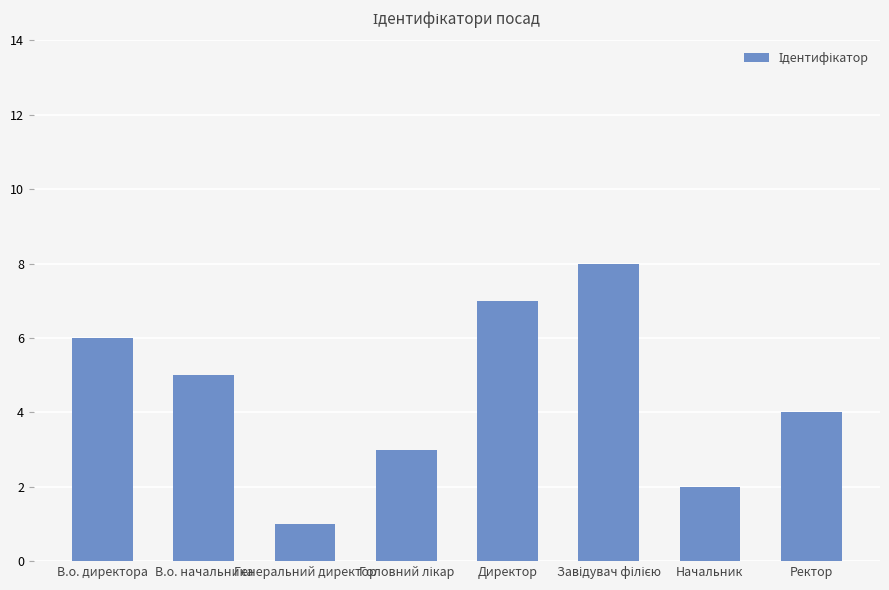

Count the values in the range 3 to 7.

5